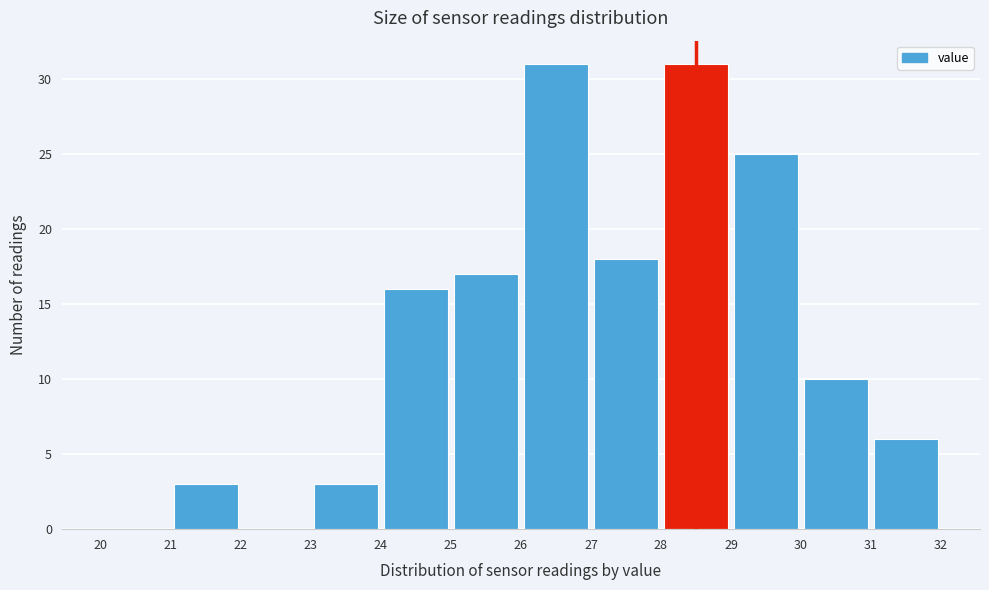

Reading left to right, list every bar in this chart as the range it spans on the x-axis followed by its height. The values are not printed on the chart, so give them approximately, as read against the axis.

20 to 21: 0
21 to 22: 3
22 to 23: 0
23 to 24: 3
24 to 25: 16
25 to 26: 17
26 to 27: 31
27 to 28: 18
28 to 29: 31
29 to 30: 25
30 to 31: 10
31 to 32: 6